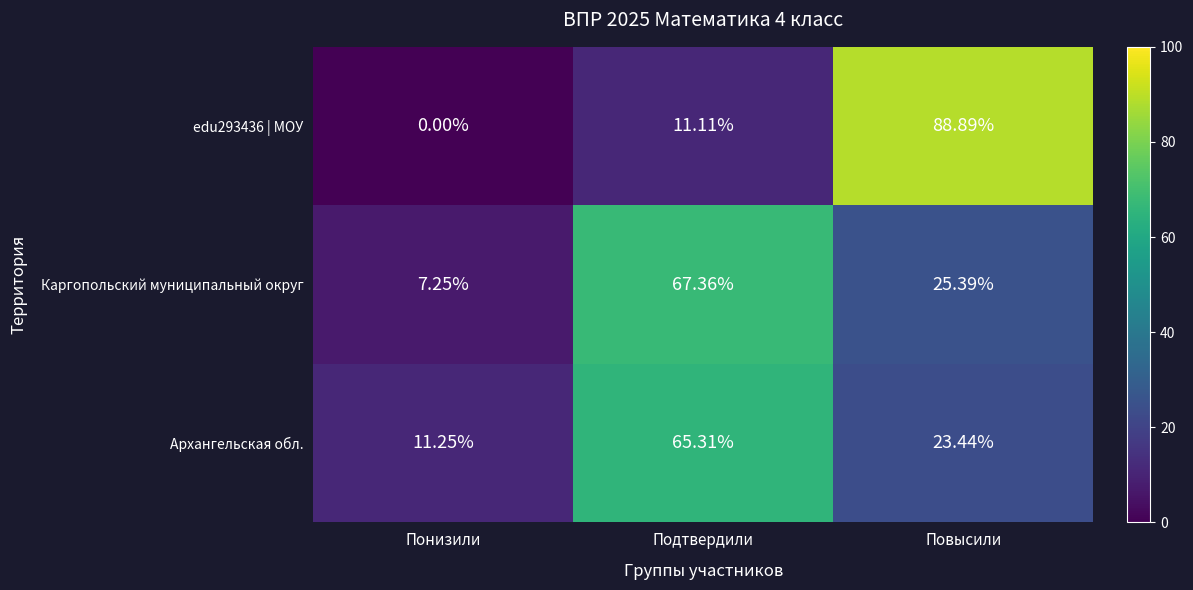

Where is Архангельская обл. nearest to the value 38?

Повысили